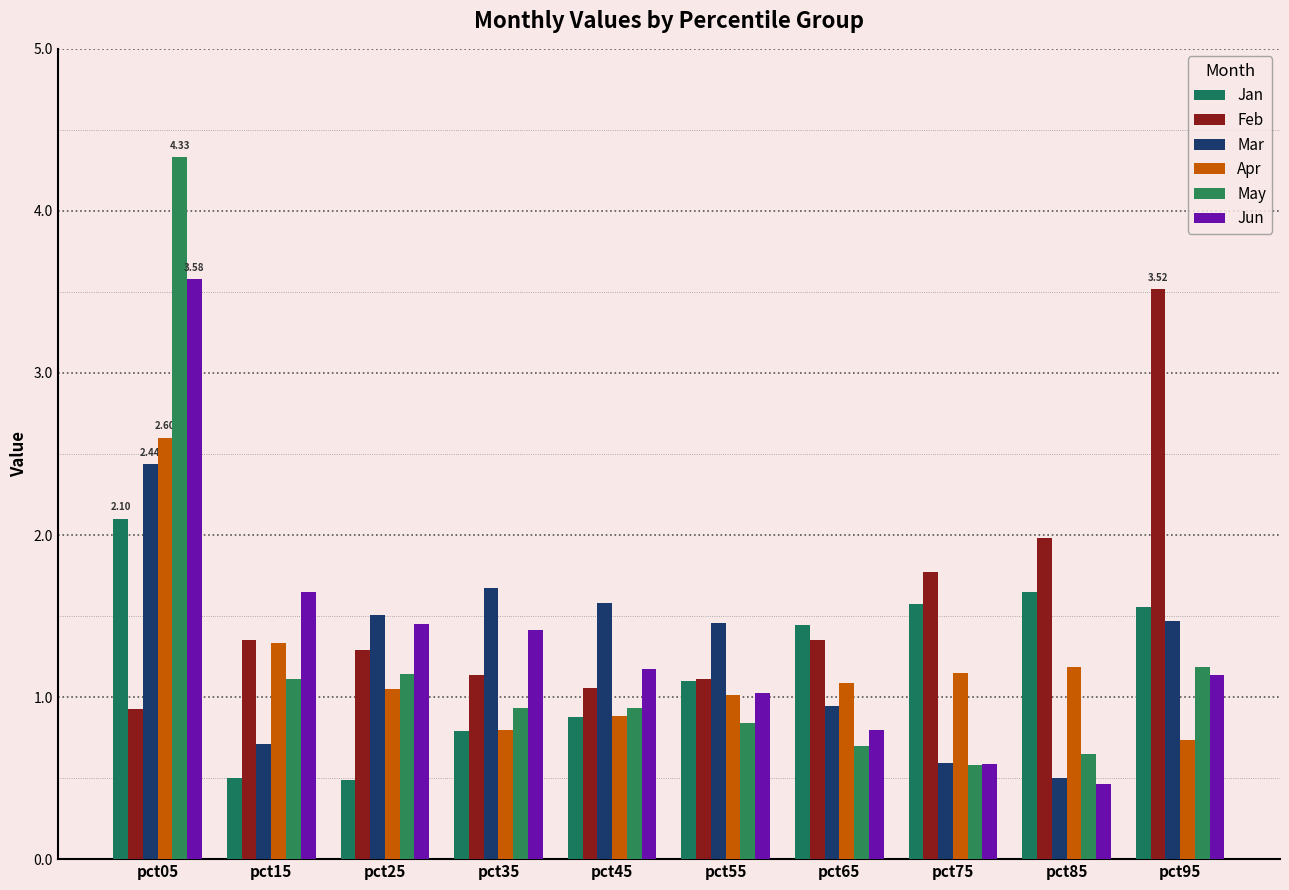

What is the difference between the Jan values at pct85 and pct55?

0.6